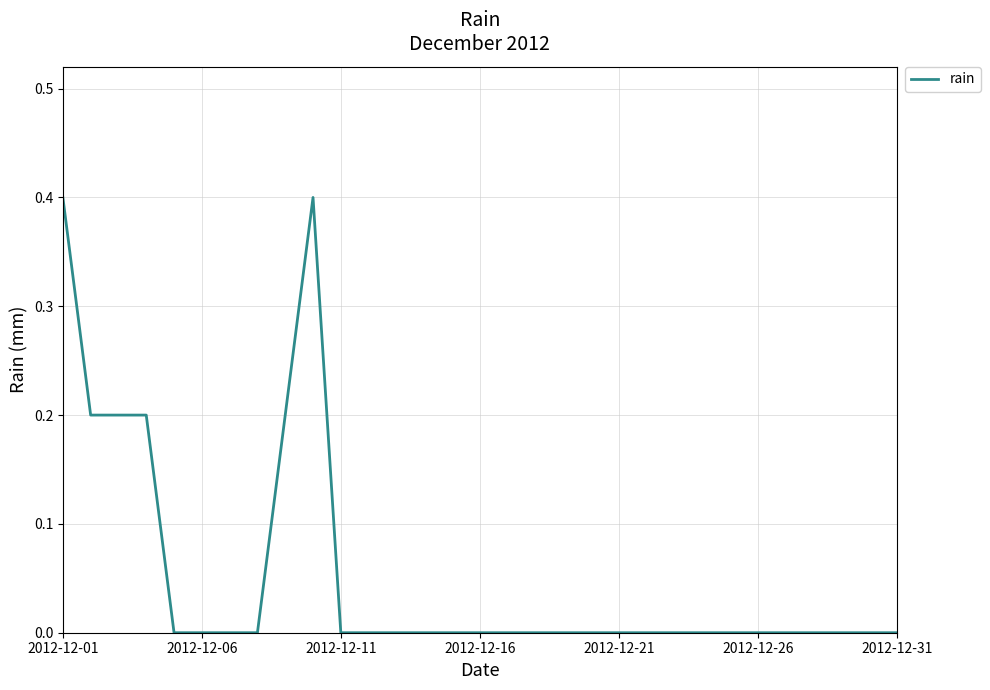

Reading left to right, list all the values displayed in this chart.

0.4	0.2	0.2	0.2	0.0	0.0	0.0	0.0	0.2	0.4	0.0	0.0	0.0	0.0	0.0	0.0	0.0	0.0	0.0	0.0	0.0	0.0	0.0	0.0	0.0	0.0	0.0	0.0	0.0	0.0	0.0